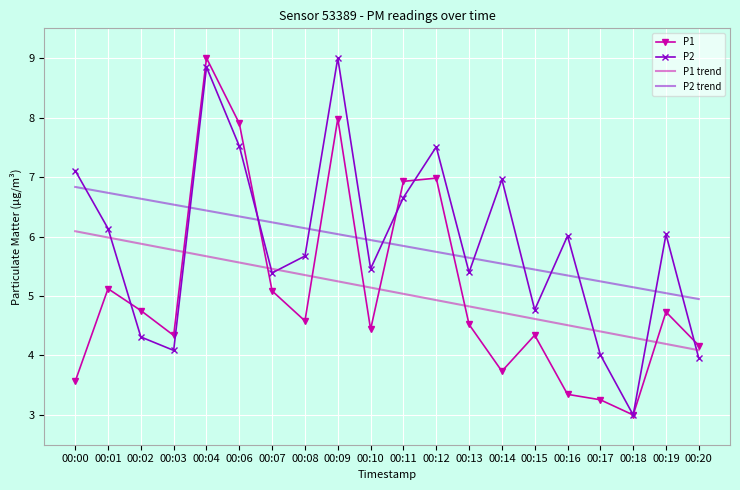

Is the value of P2 at 00:19 greater than the value of P1 at 00:18?

Yes